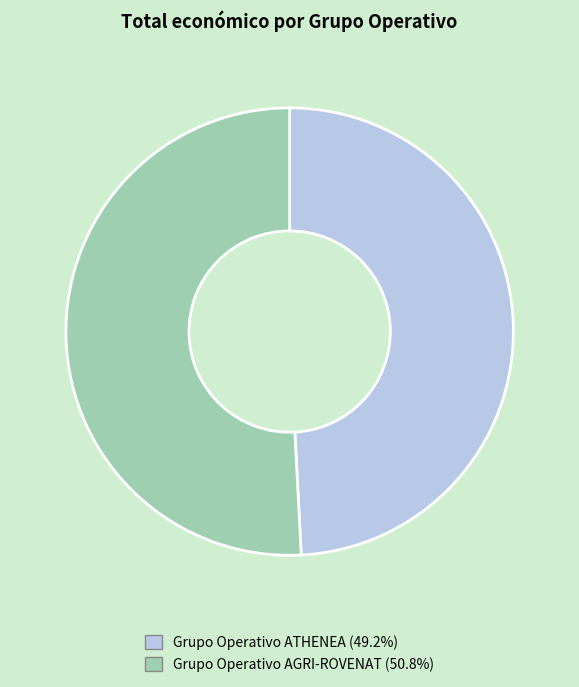

Combined, do Grupo Operativo AGRI-ROVENAT and Grupo Operativo ATHENEA account for over 50%?

Yes